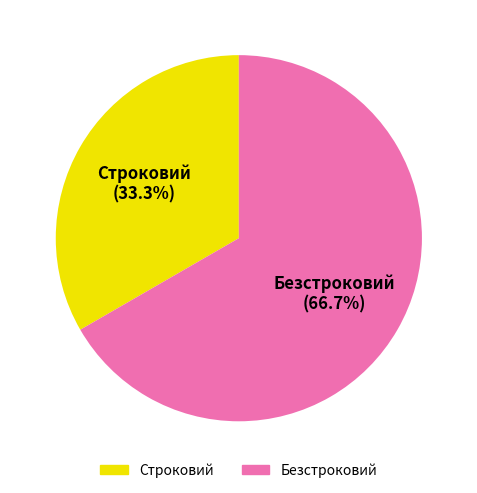

True or false: Строковий accounts for 33% of the total.

True